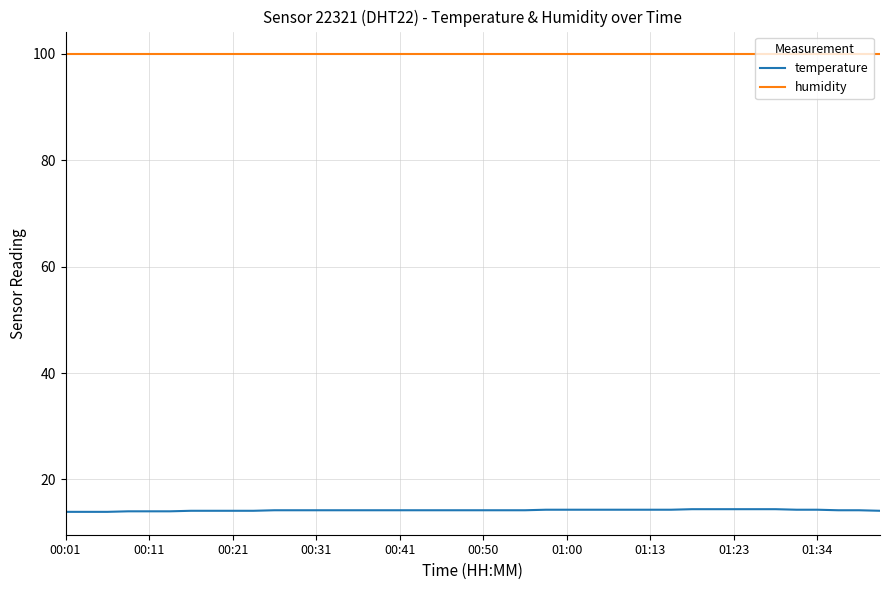

Which series has the widest spread of values?

temperature